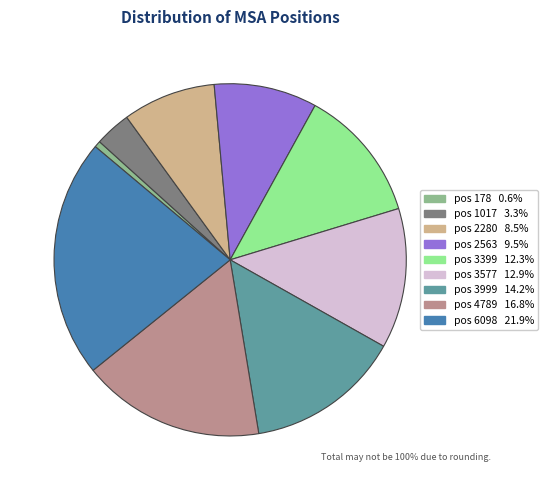

Is there a majority slice in this chart?

No